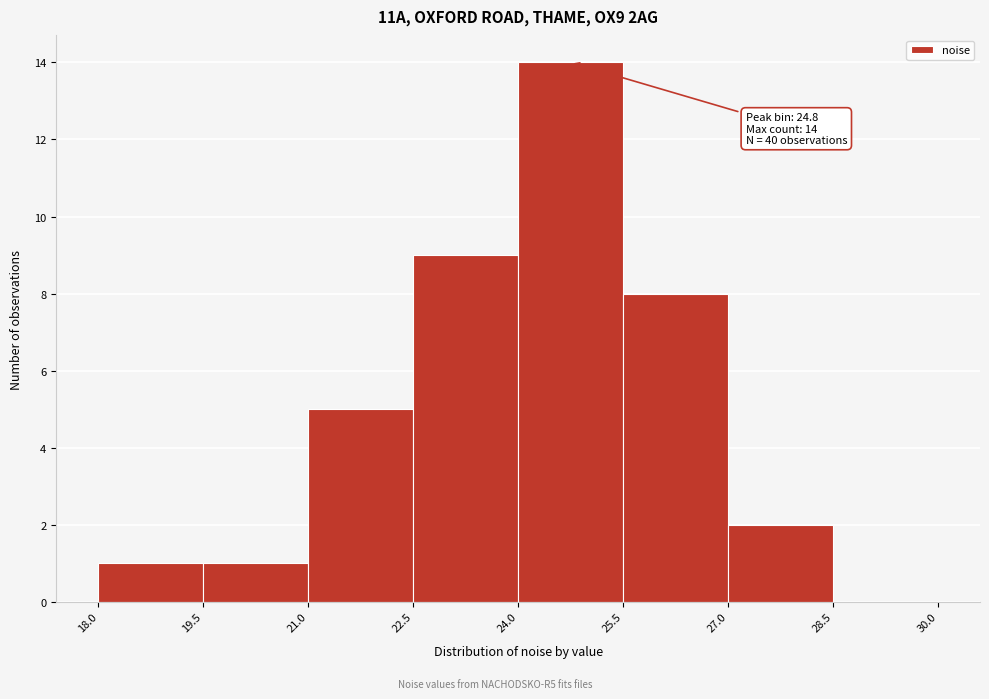

Over which range of the x-axis is the bar tallest?

24.0 to 25.5